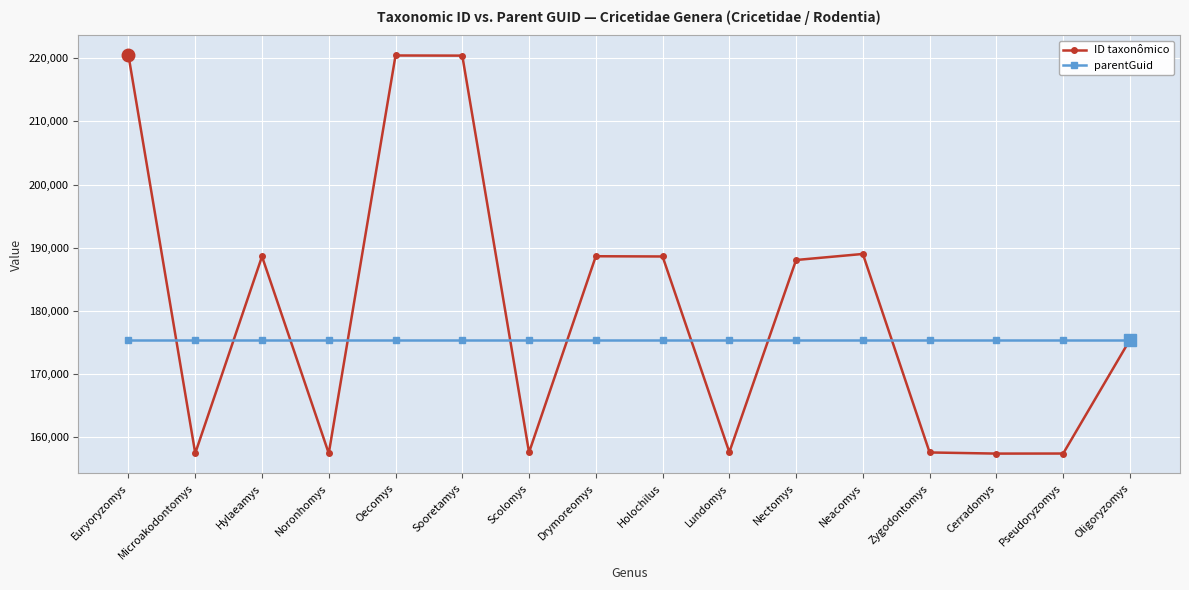

What is the approximate value of parentGuid at Sooretamys?

175374